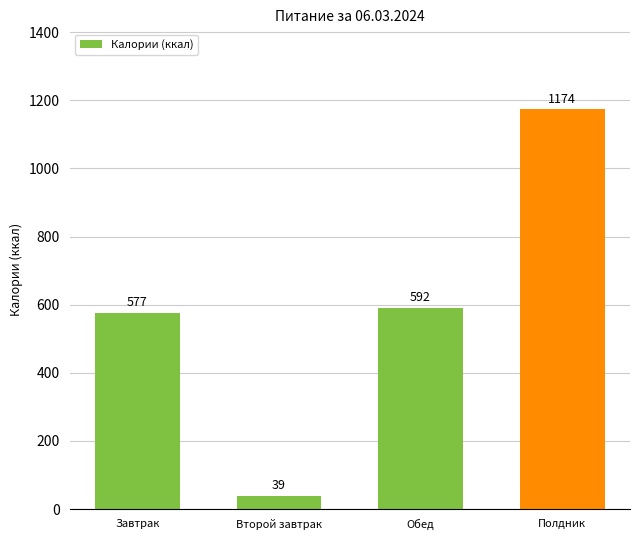

Between Полдник and Обед, which is larger?

Полдник